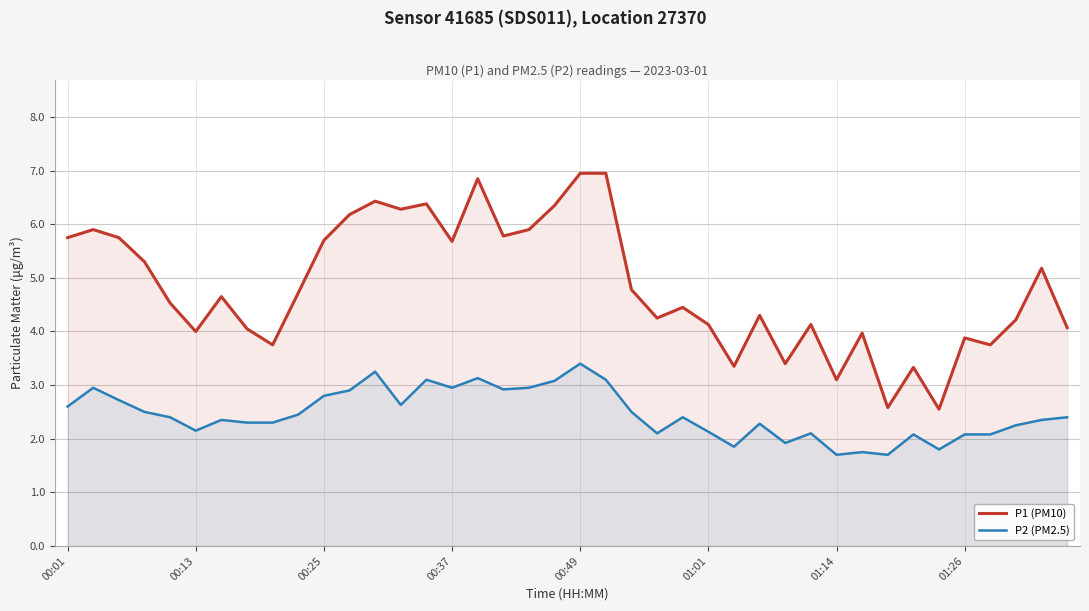

Reading left to right, list all the values displayed in this chart.

P1 (PM10): 5.8	5.9	5.8	5.3	4.5	4.0	4.7	4.0	3.8	4.7	5.7	6.2	6.4	6.3	6.4	5.7	6.8	5.8	5.9	6.3	7.0	7.0	4.8	4.2	4.5	4.1	3.4	4.3	3.4	4.1	3.1	4.0	2.6	3.3	2.5	3.9	3.8	4.2	5.2	4.1
P2 (PM2.5): 2.6	3.0	2.7	2.5	2.4	2.1	2.4	2.3	2.3	2.5	2.8	2.9	3.2	2.6	3.1	3.0	3.1	2.9	3.0	3.1	3.4	3.1	2.5	2.1	2.4	2.1	1.9	2.3	1.9	2.1	1.7	1.8	1.7	2.1	1.8	2.1	2.1	2.2	2.4	2.4